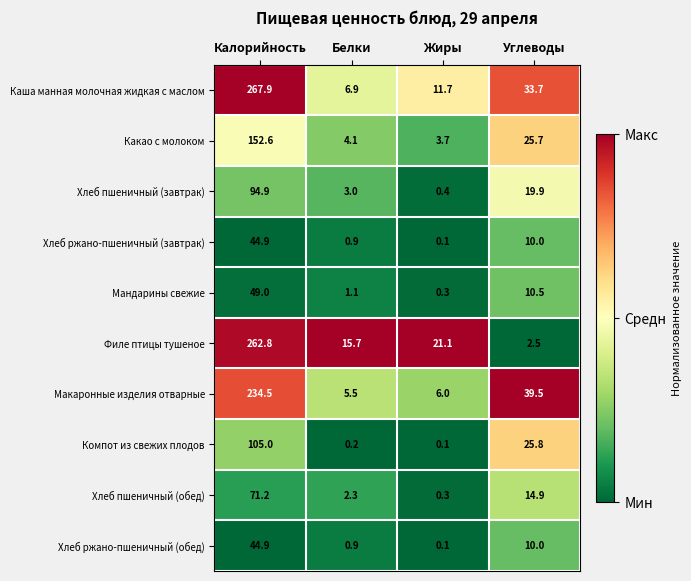

Is it true that Филе птицы тушеное equals 15.7 at Белки?

True